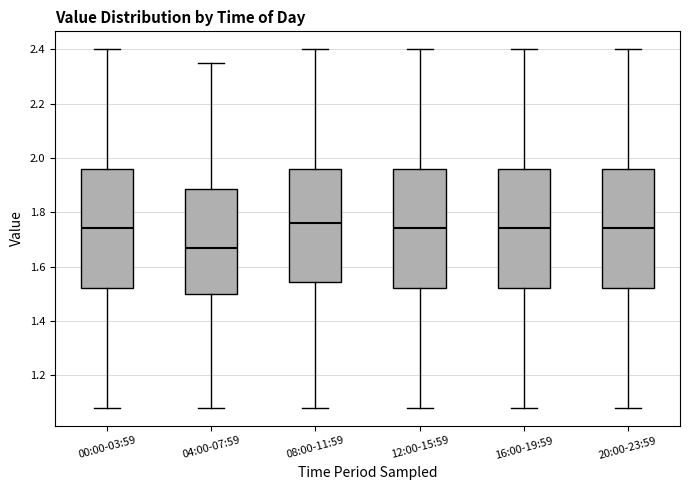

Reading left to right, transcribe this box plot: for each box, give where its median line is, the range the box spans, and where its two whiskers end, as read against the y-axis. The values are not printed on the chart, so give them approximately, as read against the axis.

00:00-03:59: median 1.74, box 1.52 to 1.96, whiskers 1.08 to 2.40
04:00-07:59: median 1.68, box 1.50 to 1.88, whiskers 1.08 to 2.36
08:00-11:59: median 1.76, box 1.54 to 1.96, whiskers 1.08 to 2.40
12:00-15:59: median 1.74, box 1.52 to 1.96, whiskers 1.08 to 2.40
16:00-19:59: median 1.74, box 1.52 to 1.96, whiskers 1.08 to 2.40
20:00-23:59: median 1.74, box 1.52 to 1.96, whiskers 1.08 to 2.40